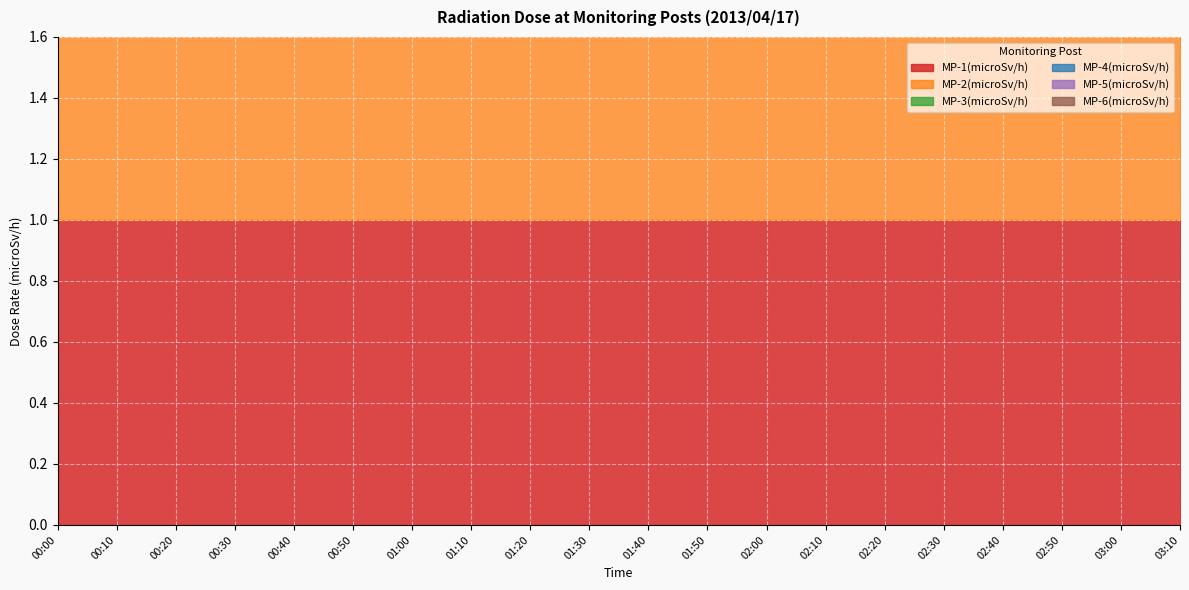

What is the label of the 18th point from the right?

00:20